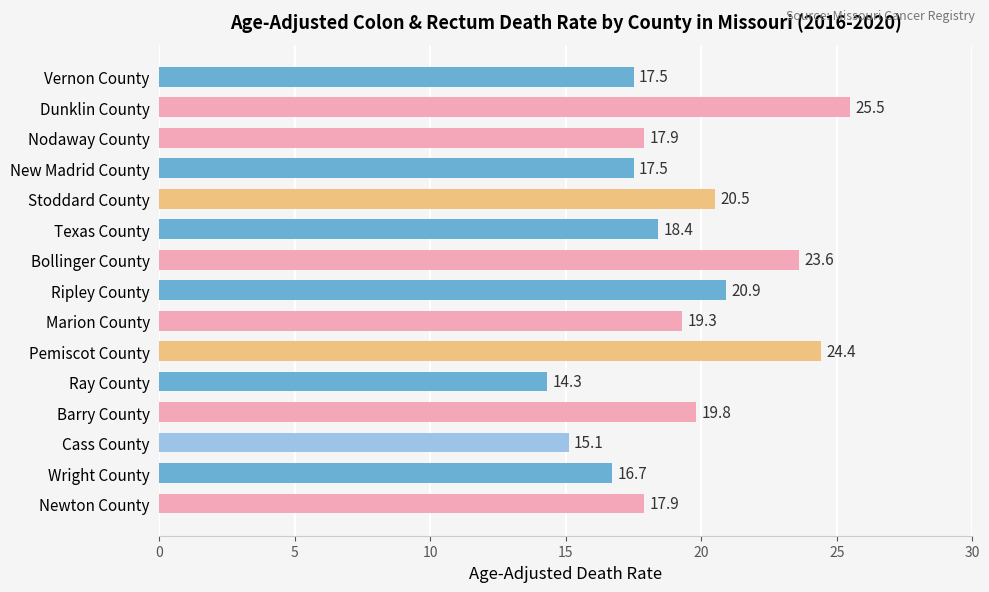

True or false: the data shows 13.2 at Stoddard County.

False